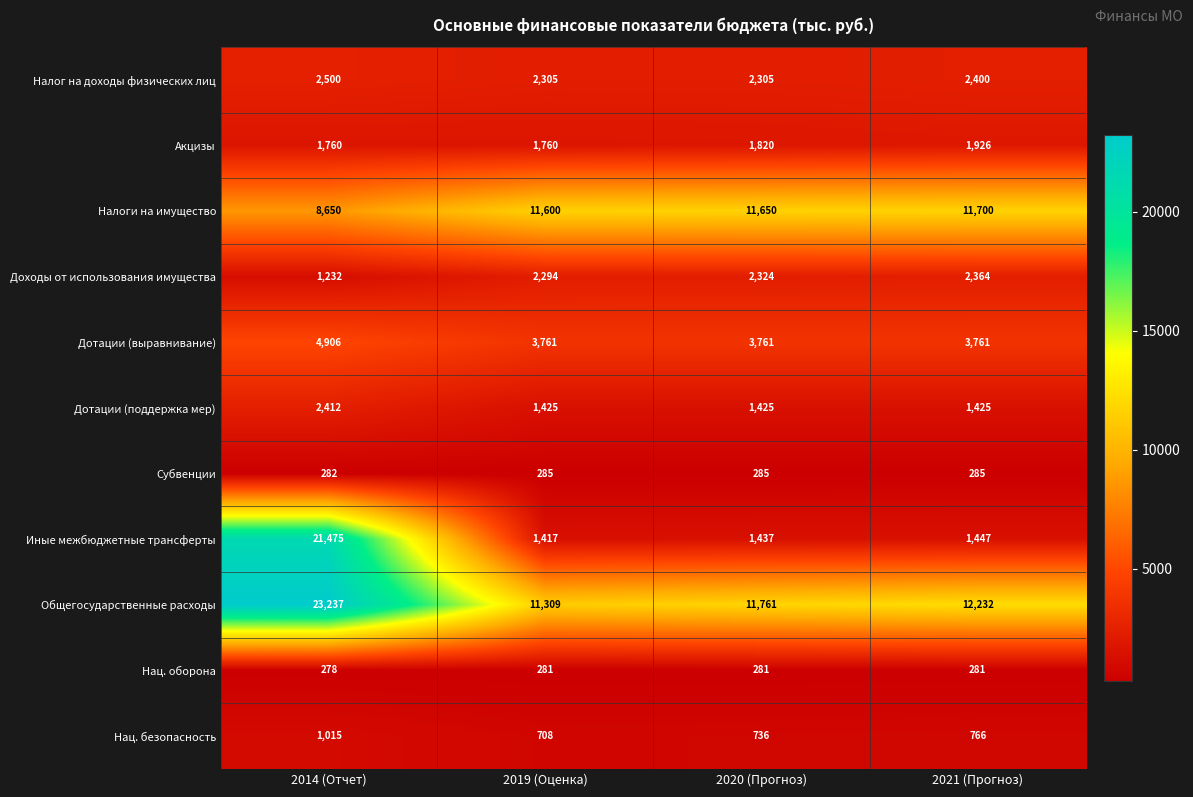

Rank the series at 2021 (Прогноз) from highest to lowest value.

Общегосударственные расходы, Налоги на имущество, Дотации (выравнивание), Налог на доходы физических лиц, Доходы от использования имущества, Акцизы, Иные межбюджетные трансферты, Дотации (поддержка мер), Нац. безопасность, Субвенции, Нац. оборона